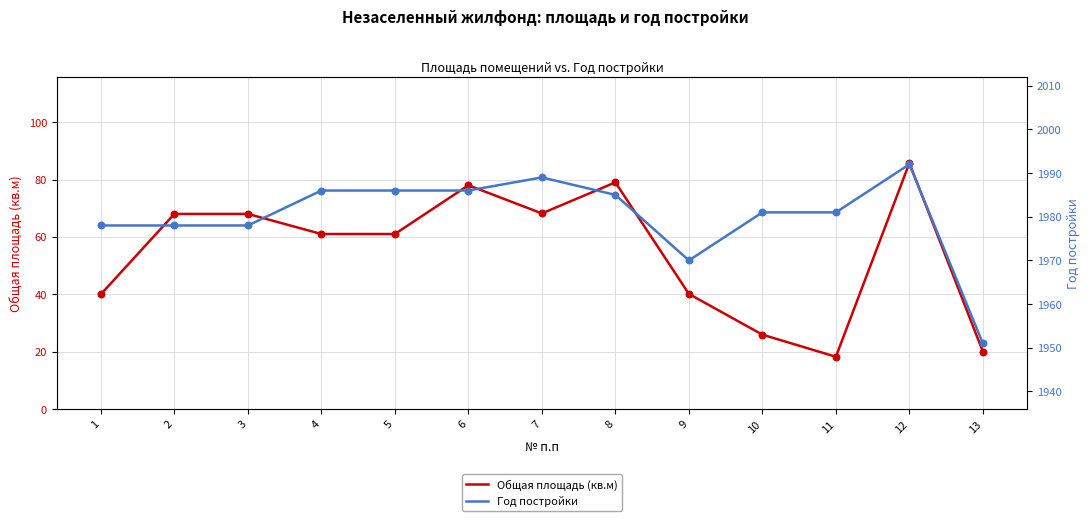

Which series contains the lowest Y value?

Общая площадь (кв.м)